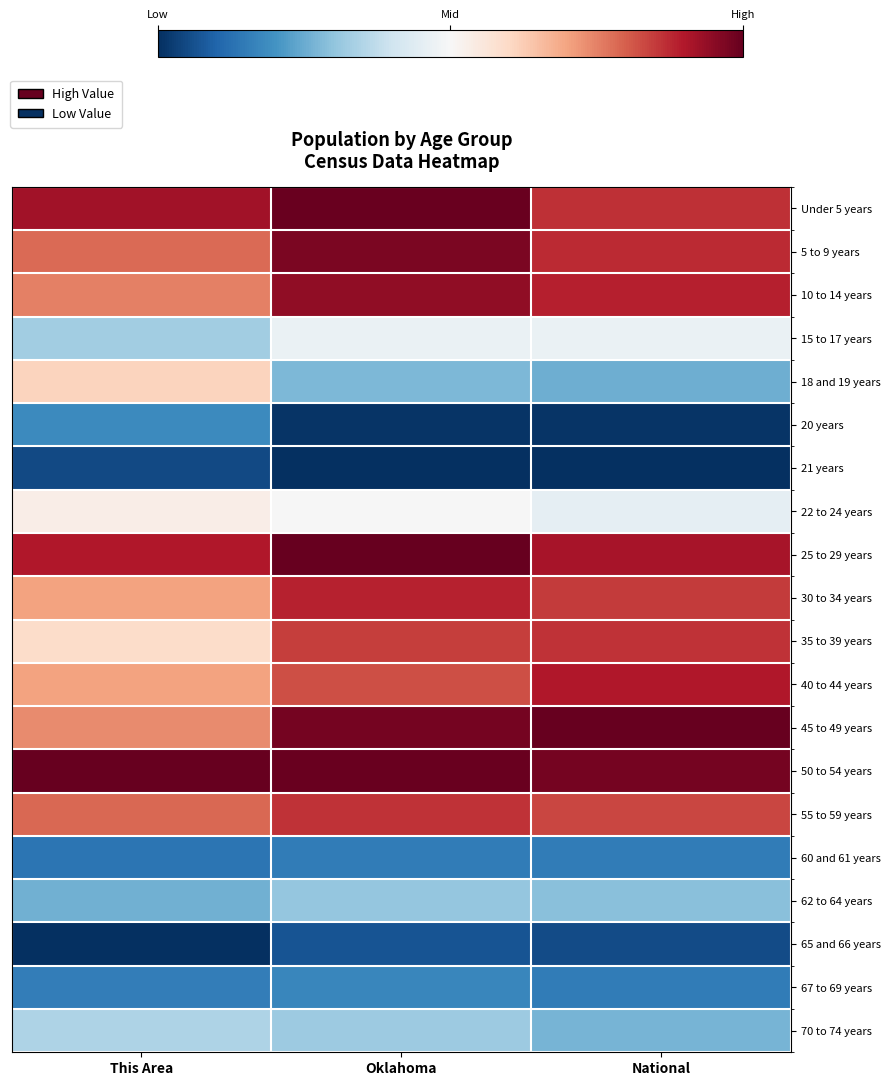

Which label corresponds to the largest value in the chart?

National